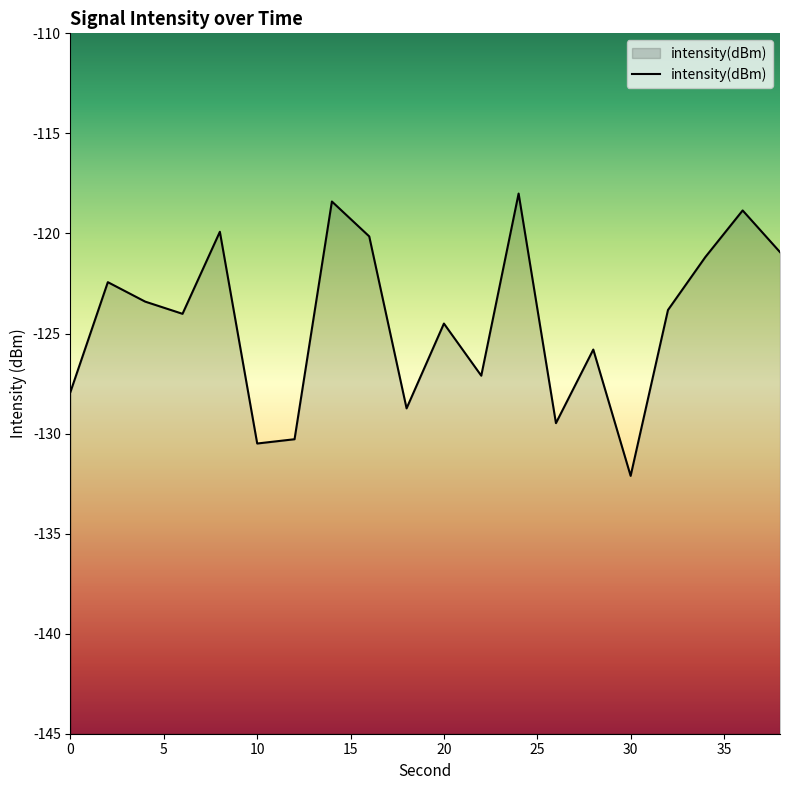

At which label is the value closest to -125?

20